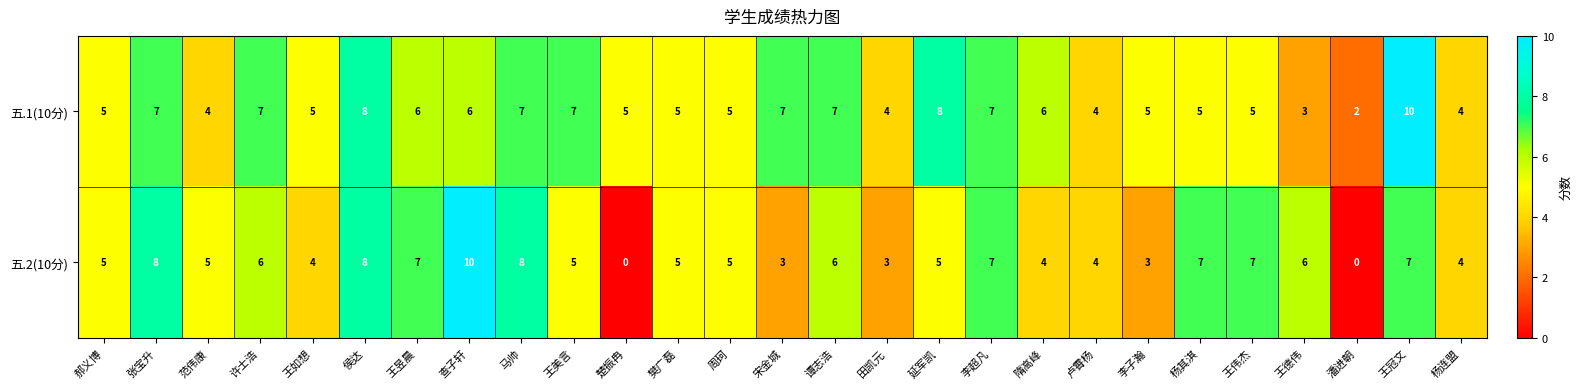

Count the 五.1(10分) values in the range 5 to 7.

18